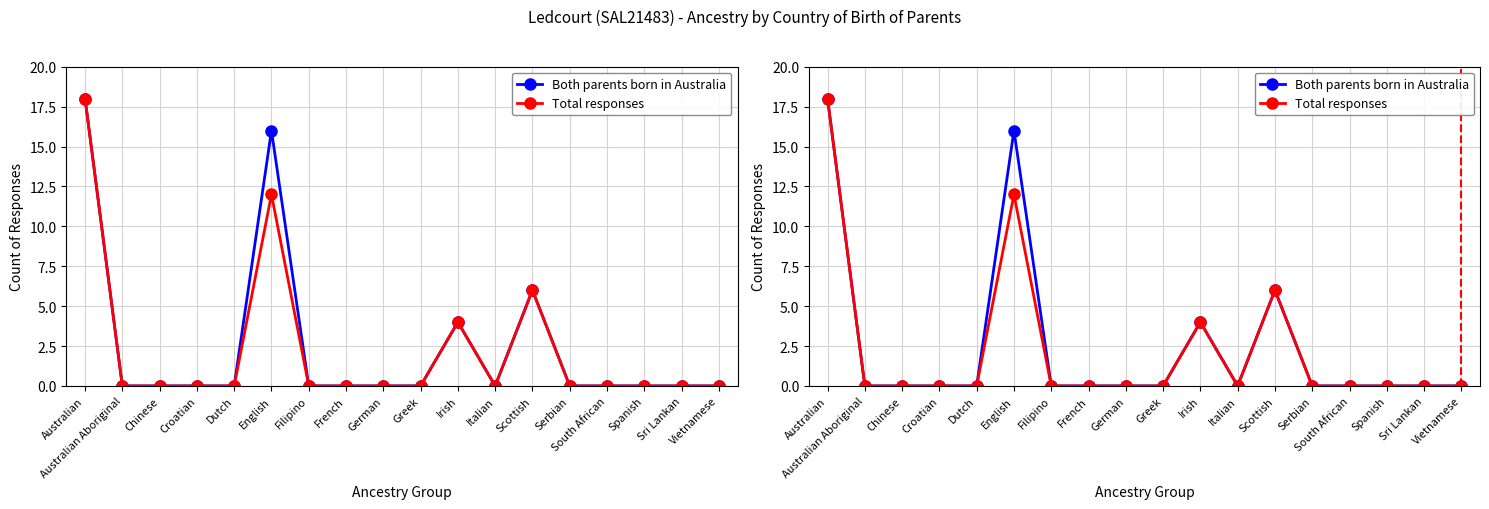

Which category has the lowest value in the Both parents born in Australia series?

Australian Aboriginal